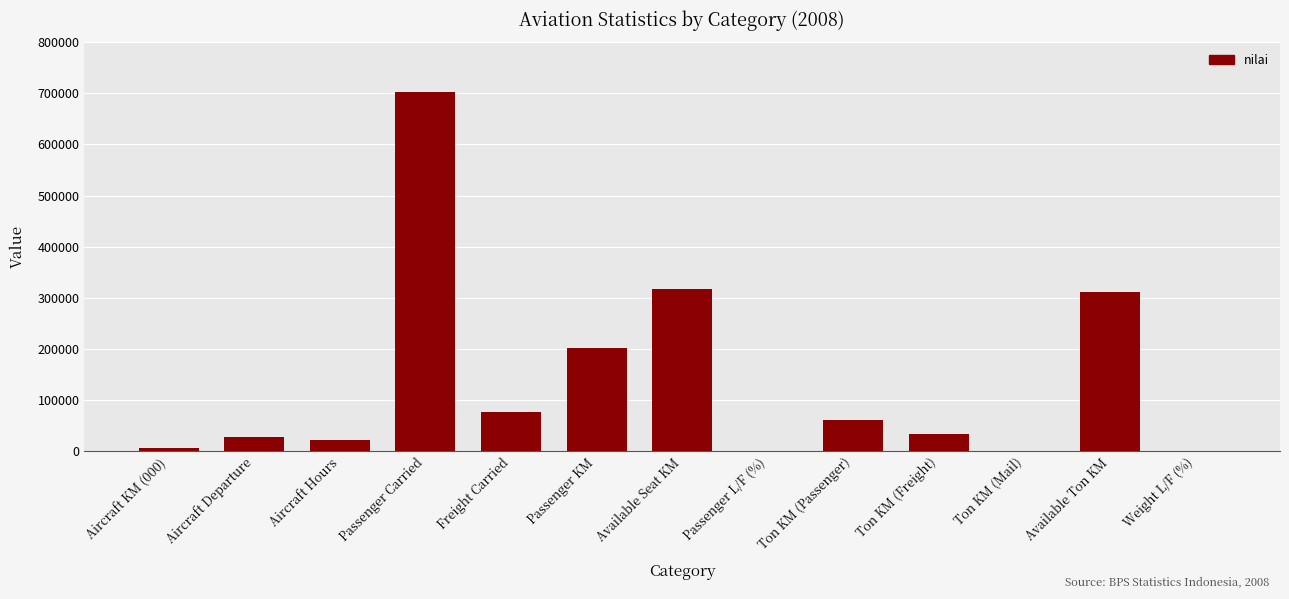

What is the change in value from Passenger Carried to Ton KM (Passenger)?

-642996